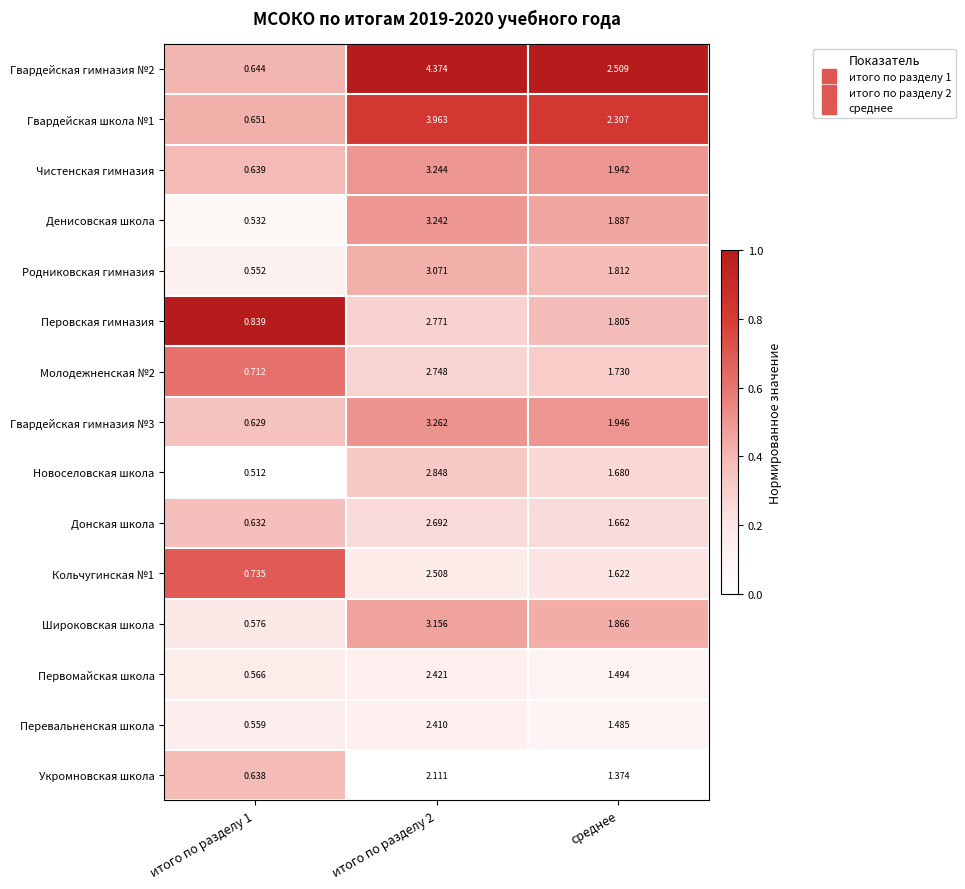

Is the value of Перовская гимназия at среднее greater than the value of Перевальненская школа at итого по разделу 2?

No